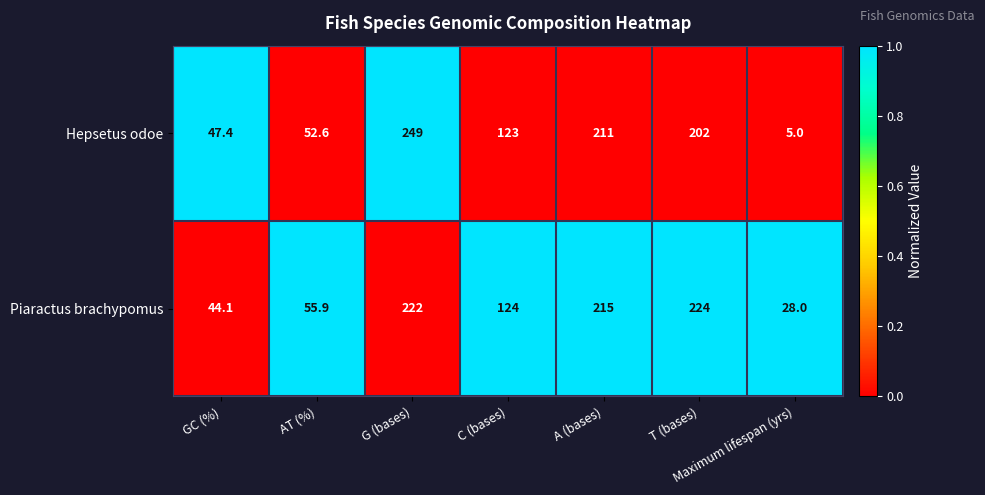

What is the average value of the Piaractus brachypomus series?

130.4